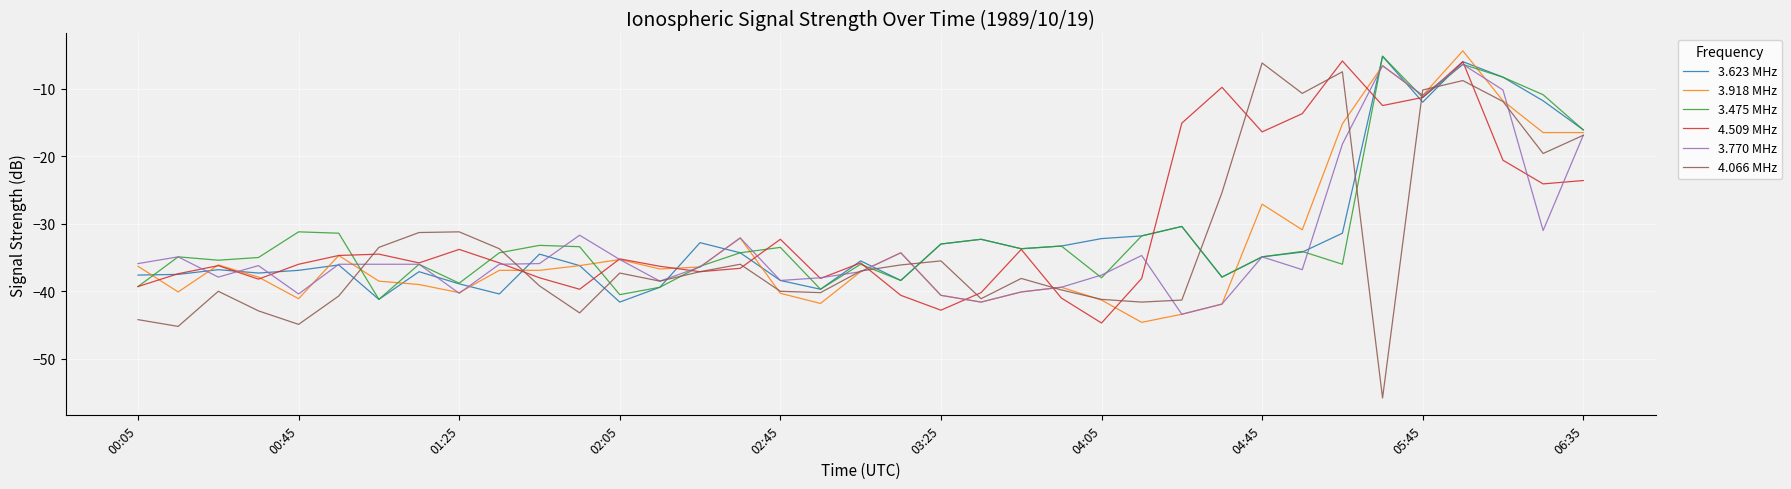

What is the lowest value of the 3.475 MHz series?

-41.2